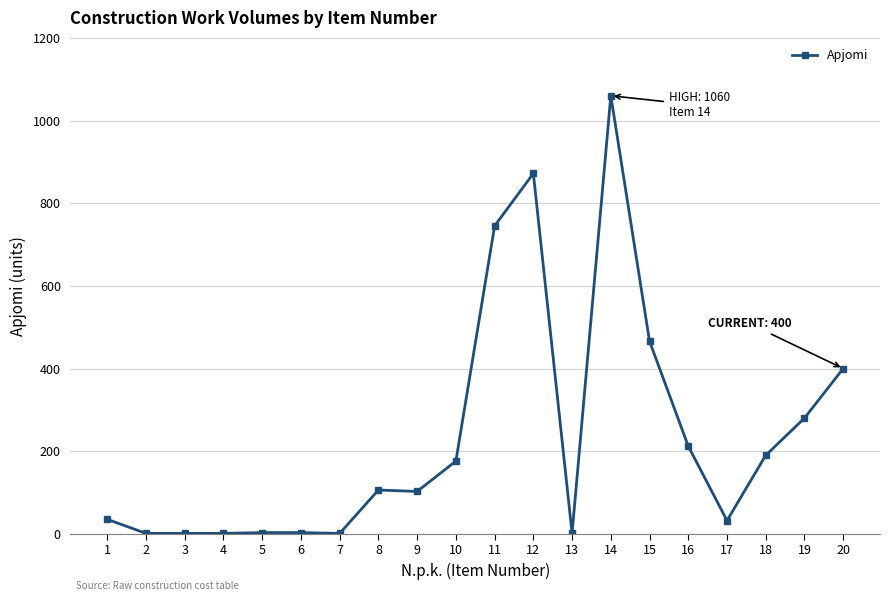

Between 16 and 2, which is larger?

16